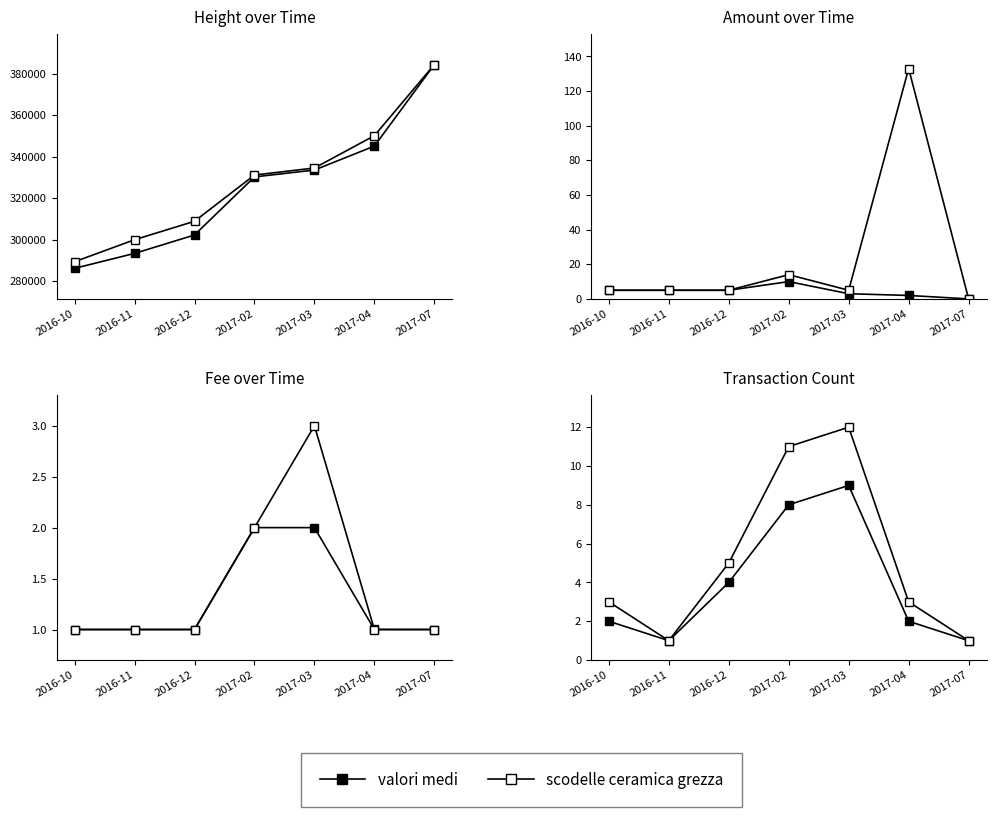

What are all the series names shown in the legend?

valori medi, scodelle ceramica grezza